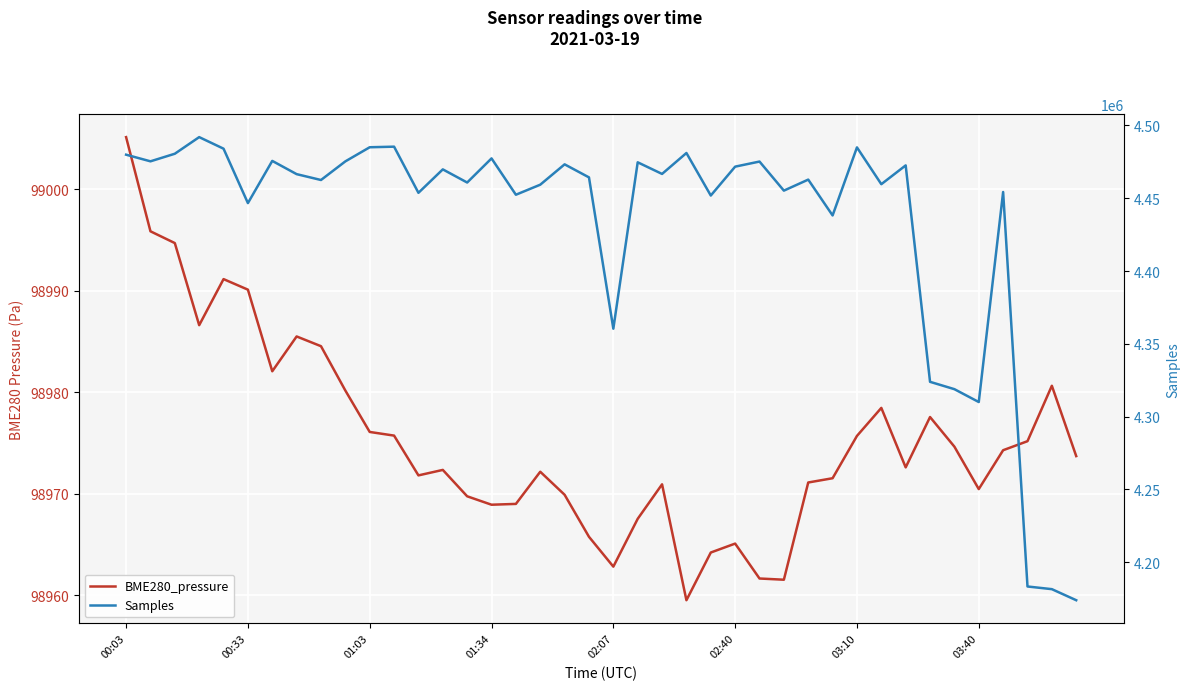

True or false: Samples and BME280_pressure cross at least once.

False